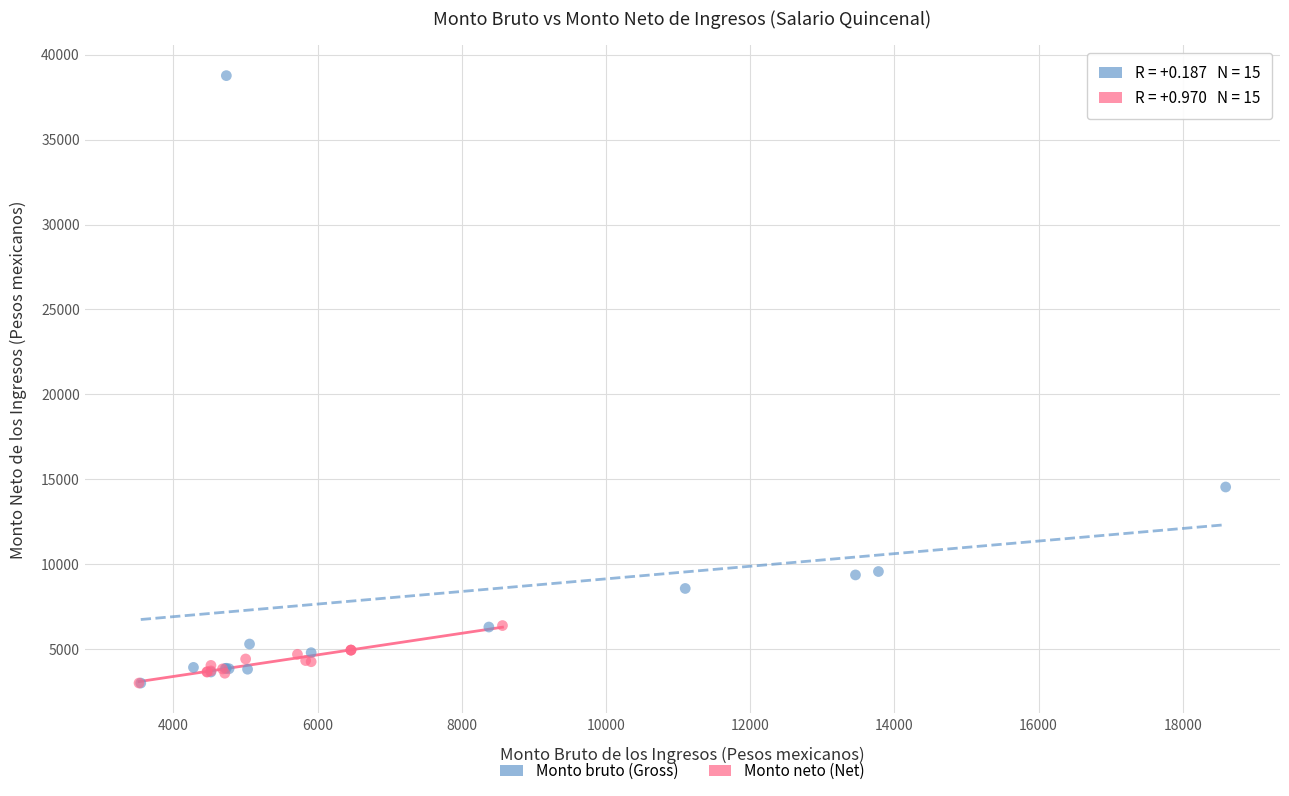

Which series has the largest Y range (max minus min)?

Monto bruto (Gross)